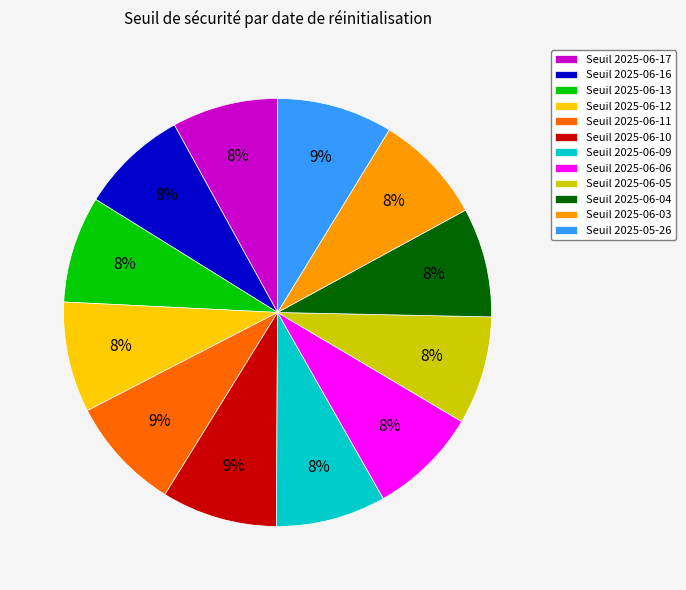

How many slices are in this pie chart?

12